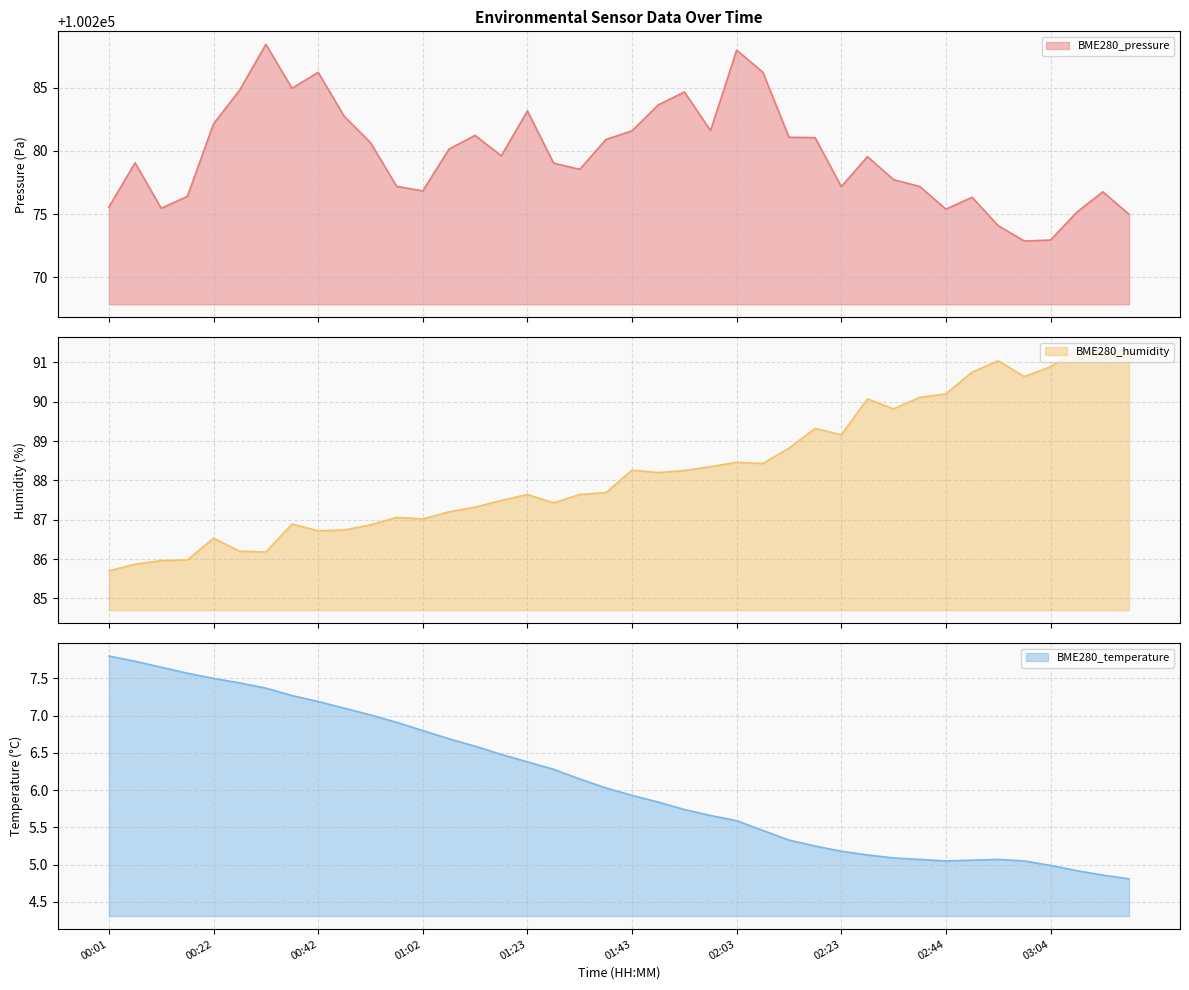

Reading left to right, what are all the values shown in this chart?

BME280_pressure: 100275.6	100279.1	100275.5	100276.4	100282.1	100284.8	100288.4	100284.9	100286.2	100282.7	100280.7	100277.2	100276.8	100280.1	100281.2	100279.6	100283.2	100279.0	100278.5	100280.9	100281.6	100283.6	100284.7	100281.6	100288.0	100286.2	100281.1	100281.1	100277.2	100279.6	100277.7	100277.2	100275.4	100276.3	100274.1	100272.9	100273.0	100275.1	100276.8	100275.0
BME280_humidity: 85.7	85.9	86.0	86.0	86.5	86.2	86.2	86.9	86.7	86.7	86.9	87.1	87.0	87.2	87.3	87.5	87.6	87.4	87.6	87.7	88.3	88.2	88.2	88.3	88.5	88.4	88.8	89.3	89.2	90.1	89.8	90.1	90.2	90.8	91.0	90.6	90.9	91.3	91.2	91.3
BME280_temperature: 7.8	7.7	7.7	7.6	7.5	7.4	7.4	7.3	7.2	7.1	7.0	6.9	6.8	6.7	6.6	6.5	6.4	6.3	6.2	6.0	5.9	5.8	5.7	5.7	5.6	5.5	5.3	5.2	5.2	5.1	5.1	5.1	5.0	5.1	5.1	5.0	5.0	4.9	4.9	4.8